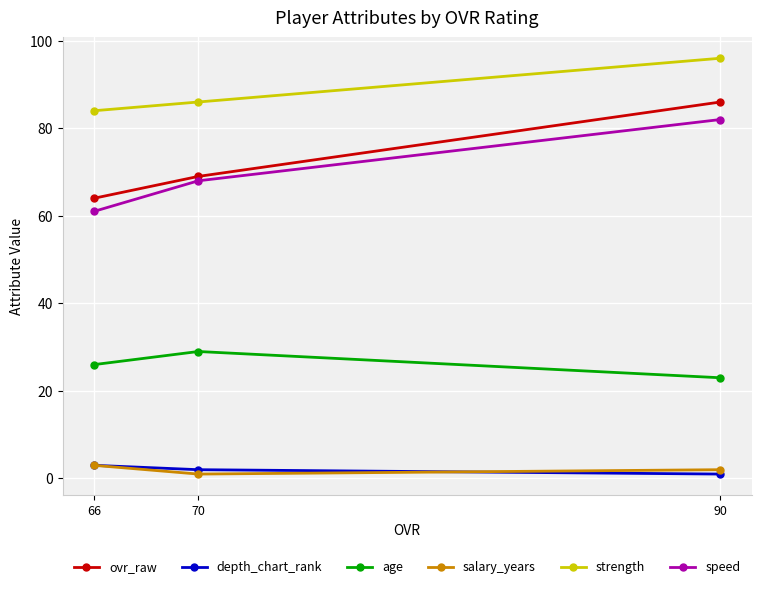

Reading left to right, extract all data points from this chart.

ovr_raw: 66=64	70=69	90=86
depth_chart_rank: 66=3	70=2	90=1
age: 66=26	70=29	90=23
salary_years: 66=3	70=1	90=2
strength: 66=84	70=86	90=96
speed: 66=61	70=68	90=82